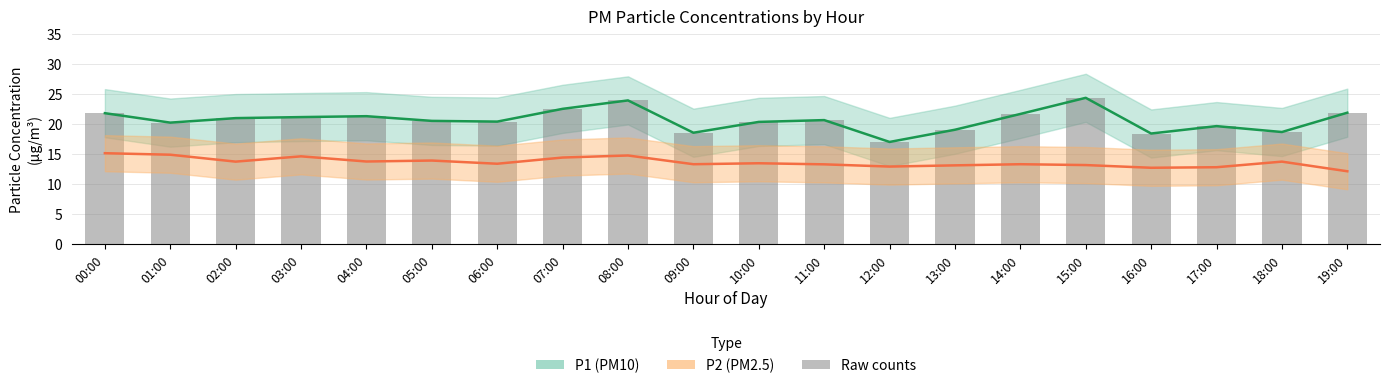

What is the sum of all P1 line values?

413.1